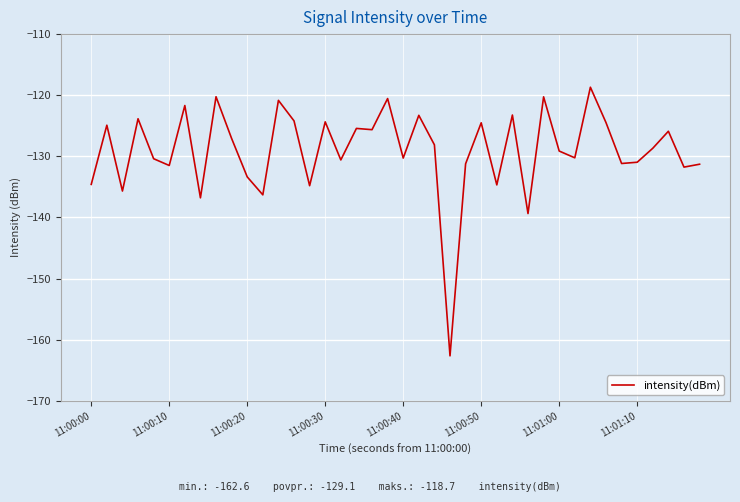

What is the minimum value shown in the chart?

-162.6